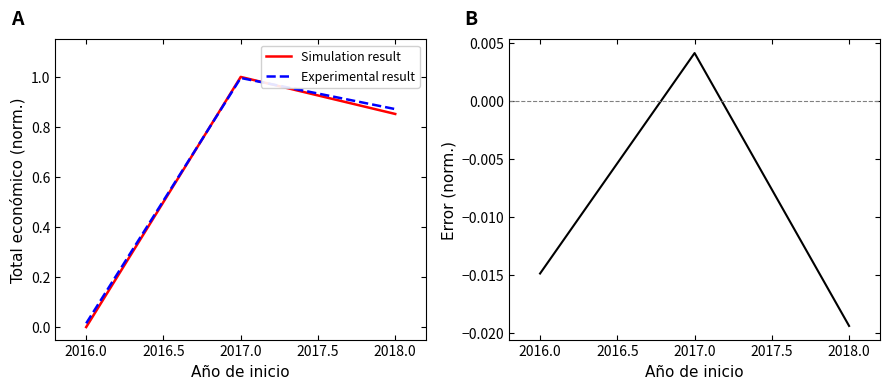

What is the sum of all Simulation result values?

1.9